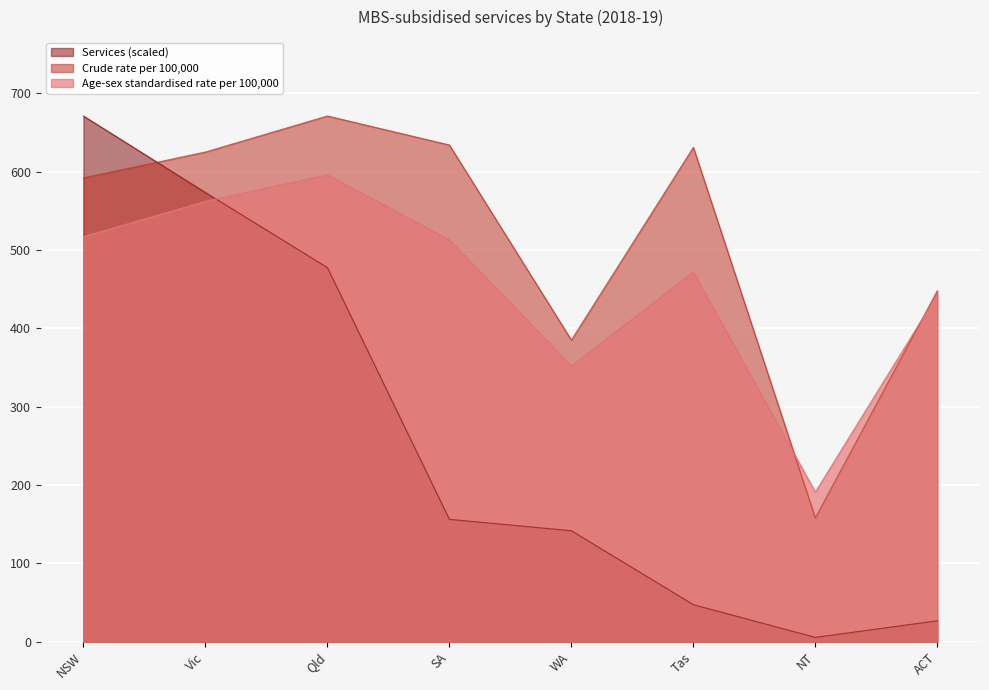

What is the difference between the Age-sex standardised rate per 100,000 values at Qld and WA?

244.0